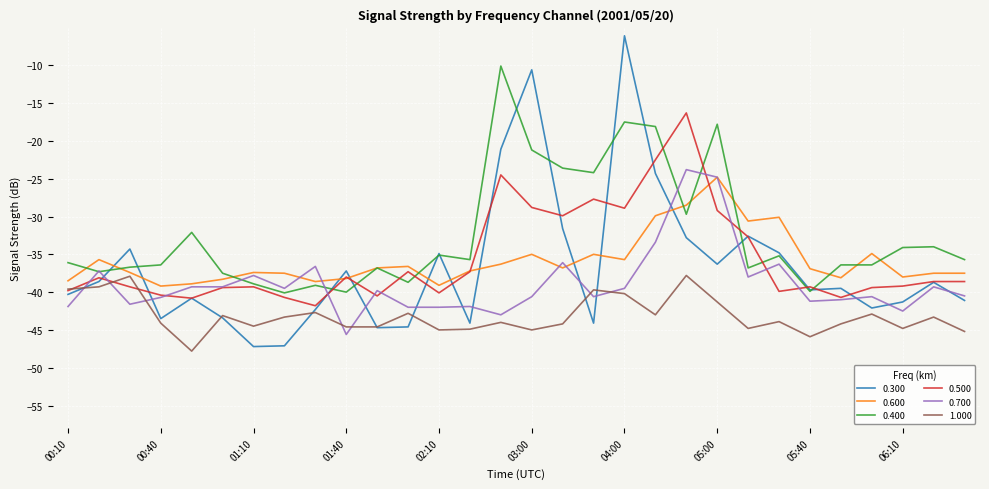

What is the difference between the second highest and second lowest values in the 0.600 series?

10.6